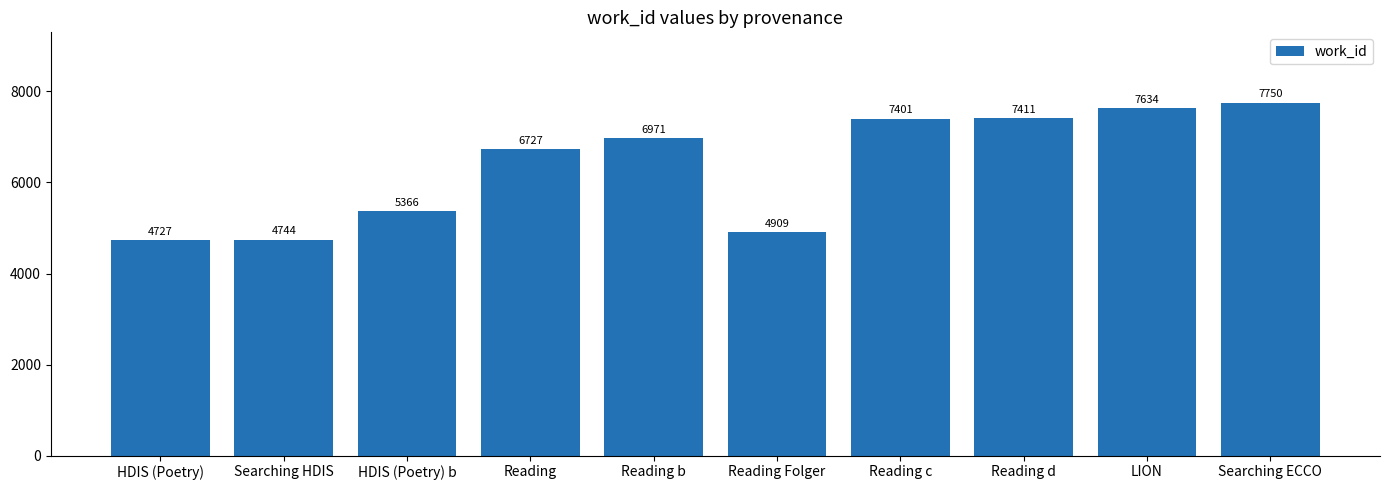

At which label is the value closest to 6238?

Reading